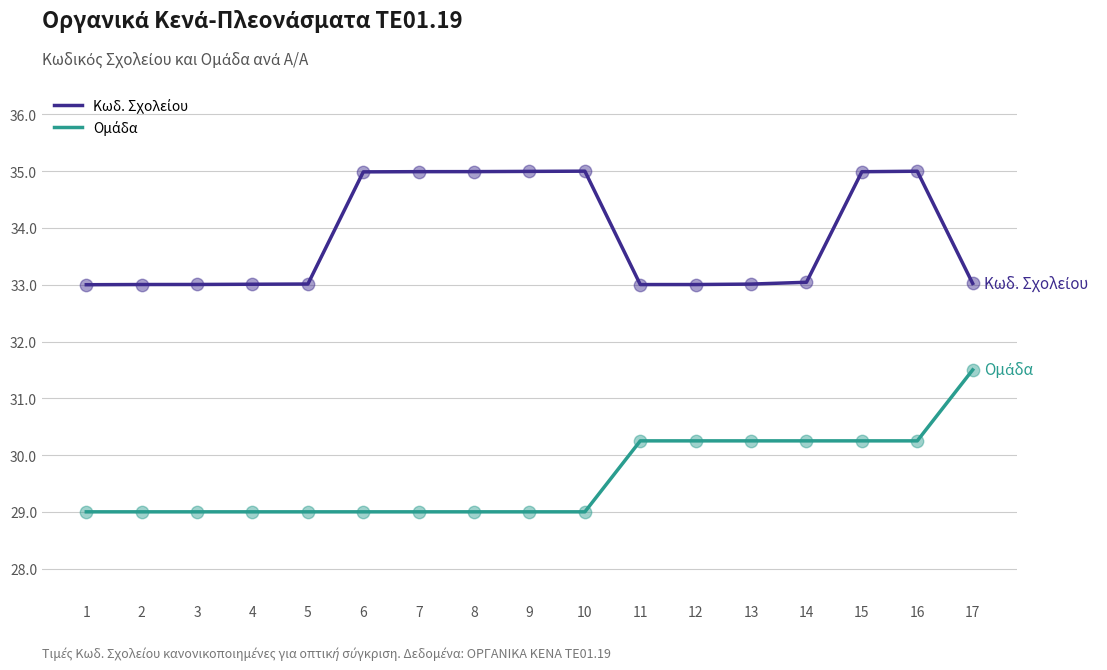

What is the maximum value shown in the chart?

35.0